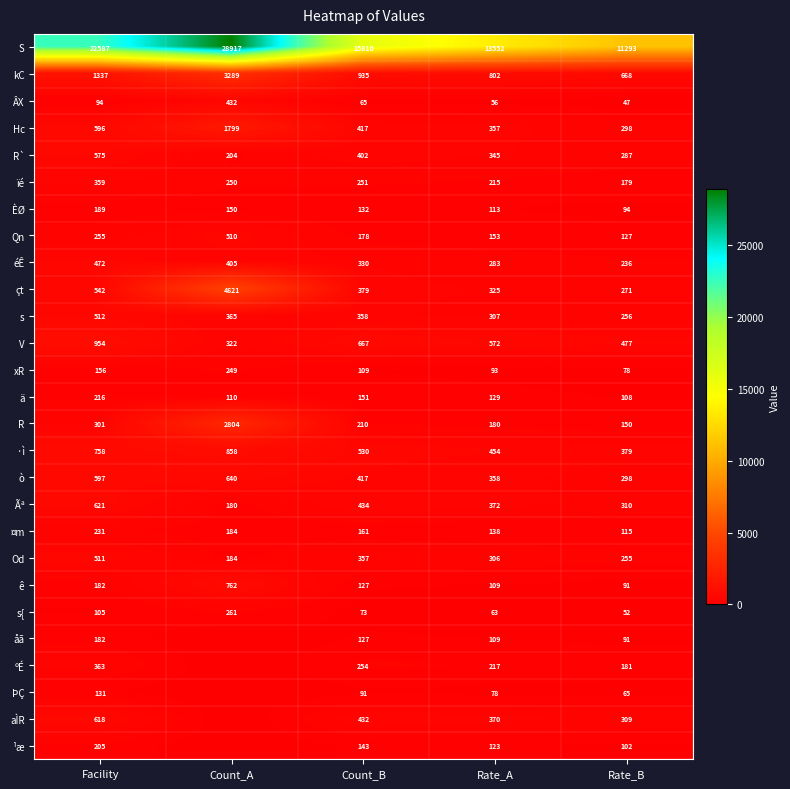

Where does the Od series first go above 306?

Facility